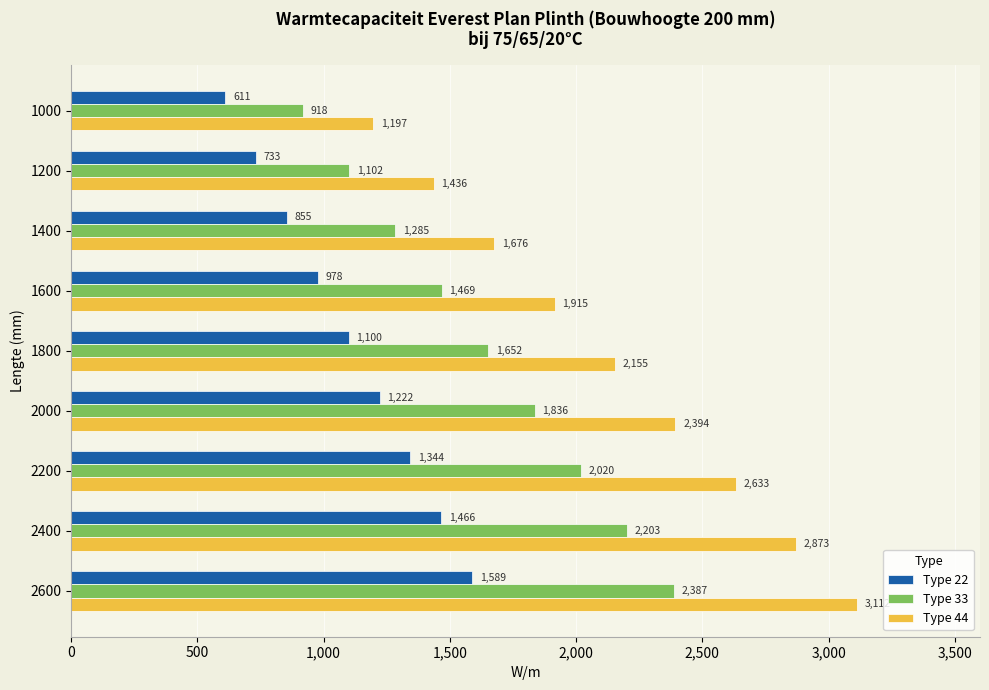

At which label is Type 44 closest to 2154?

1800